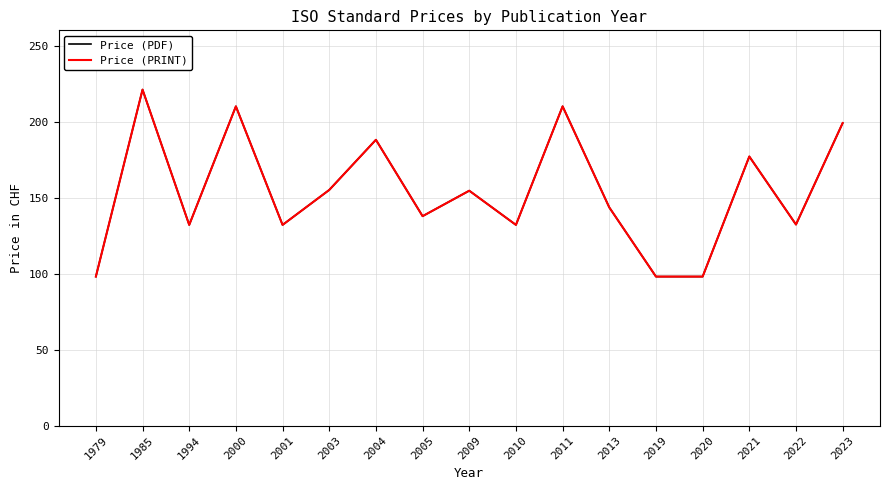

Is this an area chart (filled region under the line)?

No